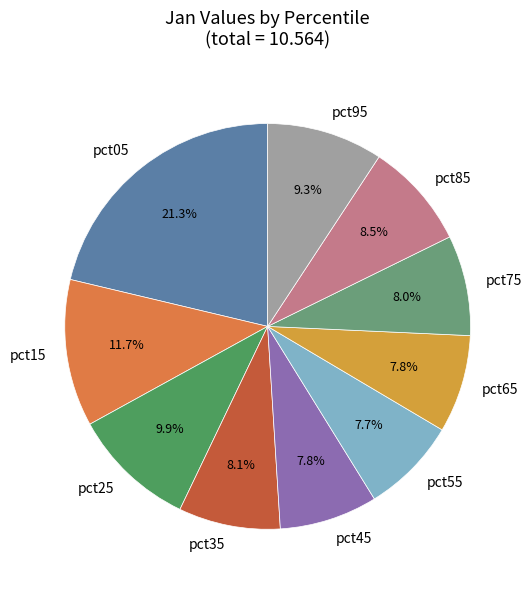

Approximately how many times larger is the value at pct95 compared to pct05?

0.4